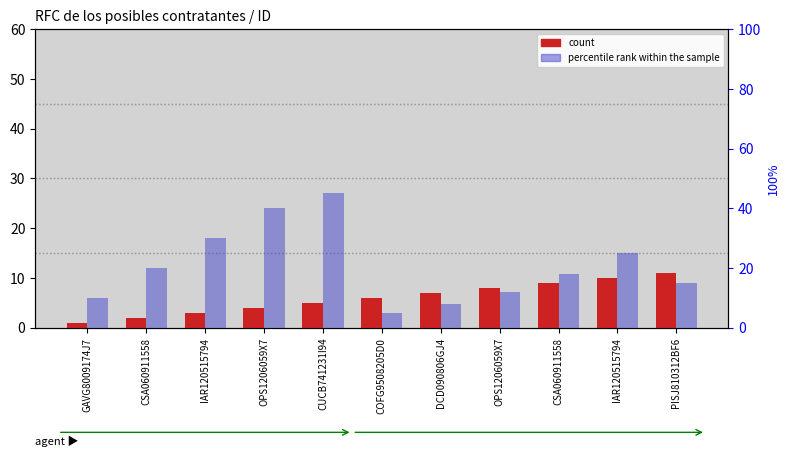

At how many categories does at least one series exceed 19?

5